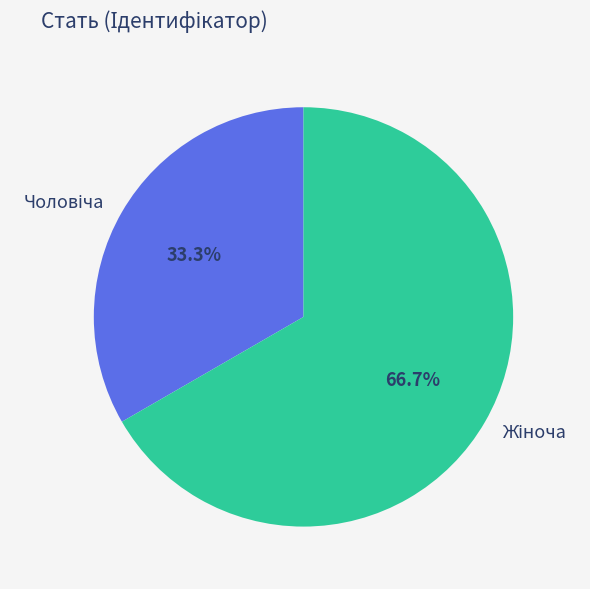

Count the number of slices in the pie.

2